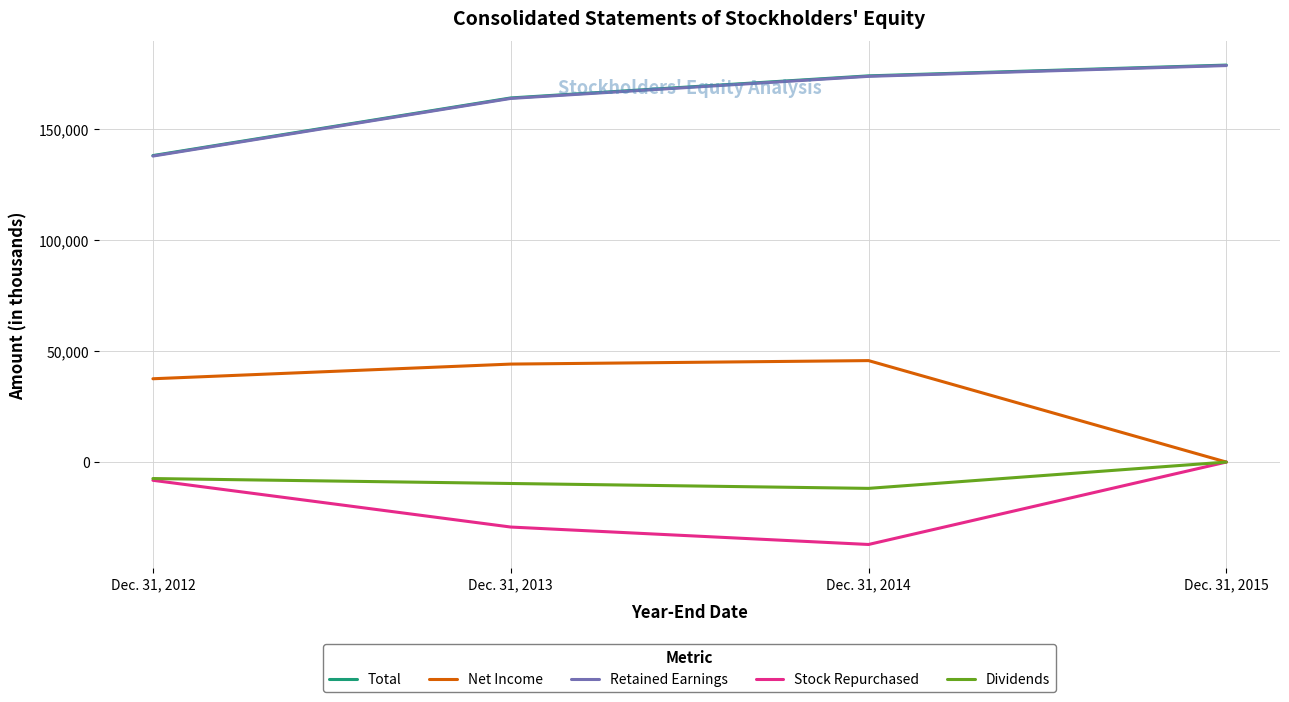

How many lines are shown in the chart?

5